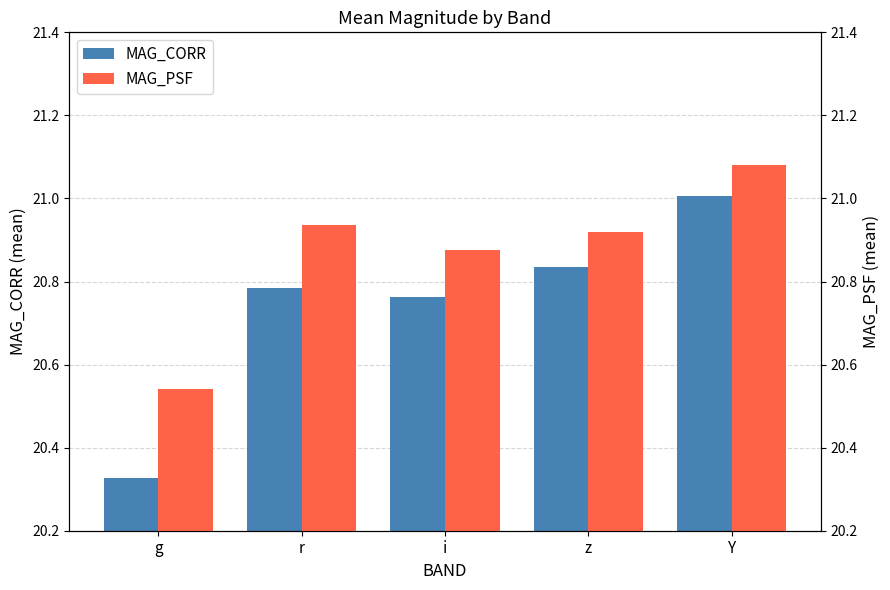

Does the chart contain stacked bars?

No